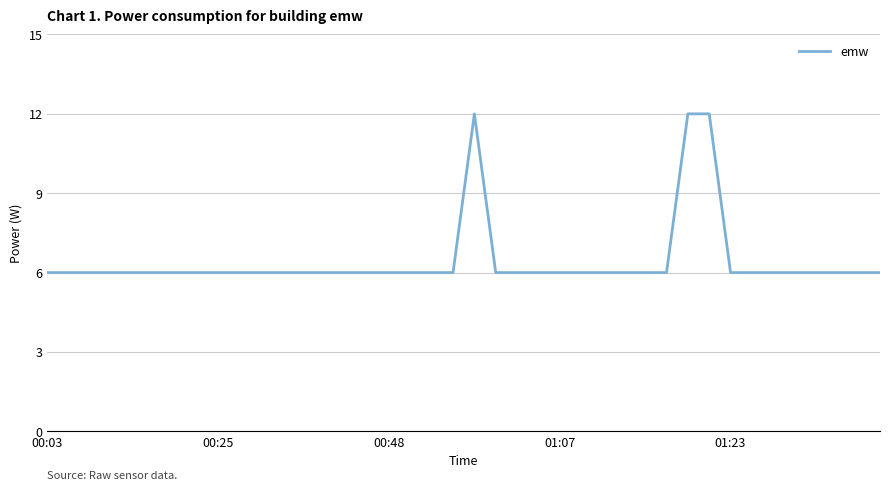

What is the minimum value shown in the chart?

6